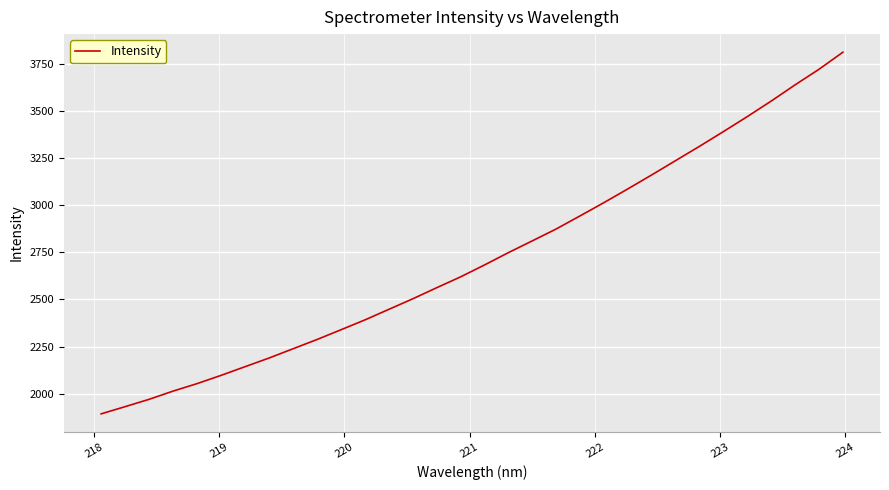

What is the greatest value displayed?

3810.8